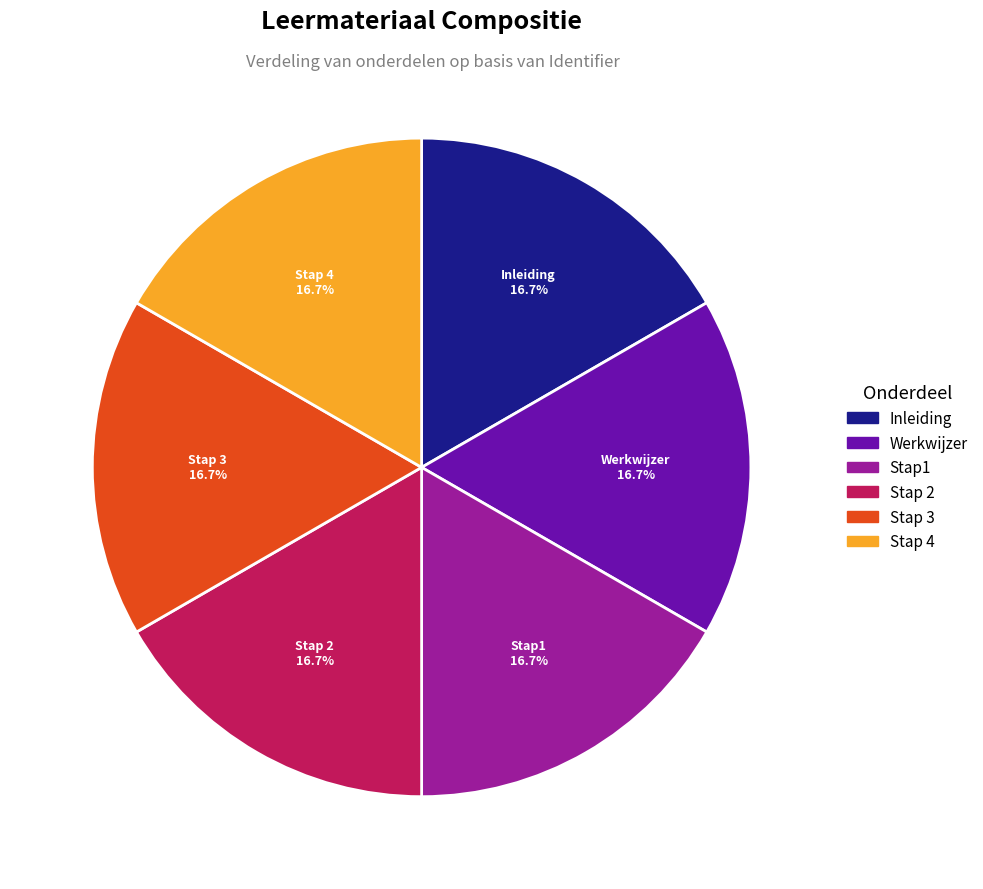

Do Werkwijzer and Stap1 together represent more than half of the pie?

No